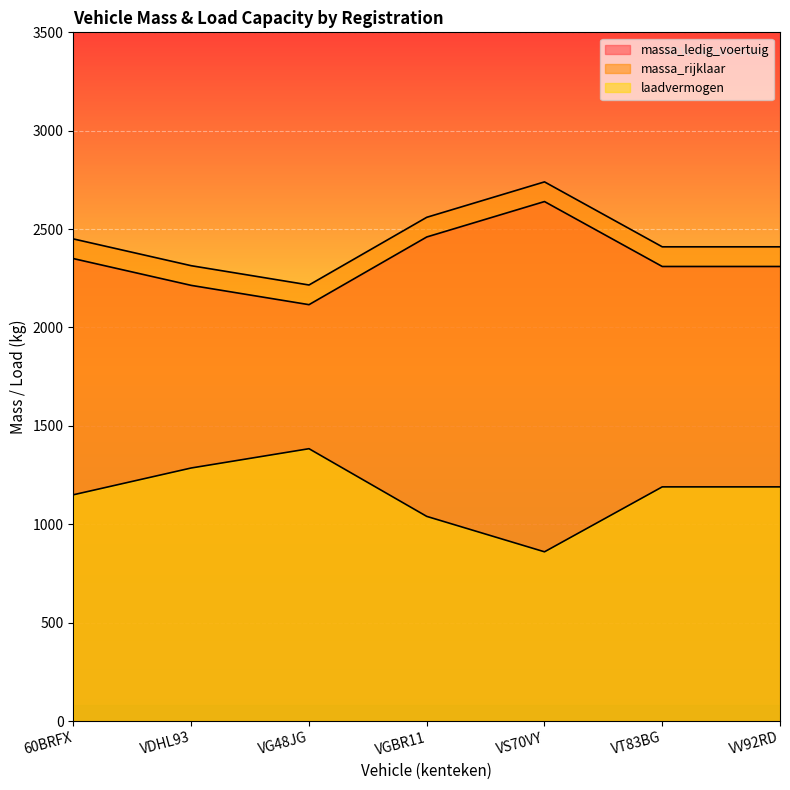

How many data points does each series have?

7